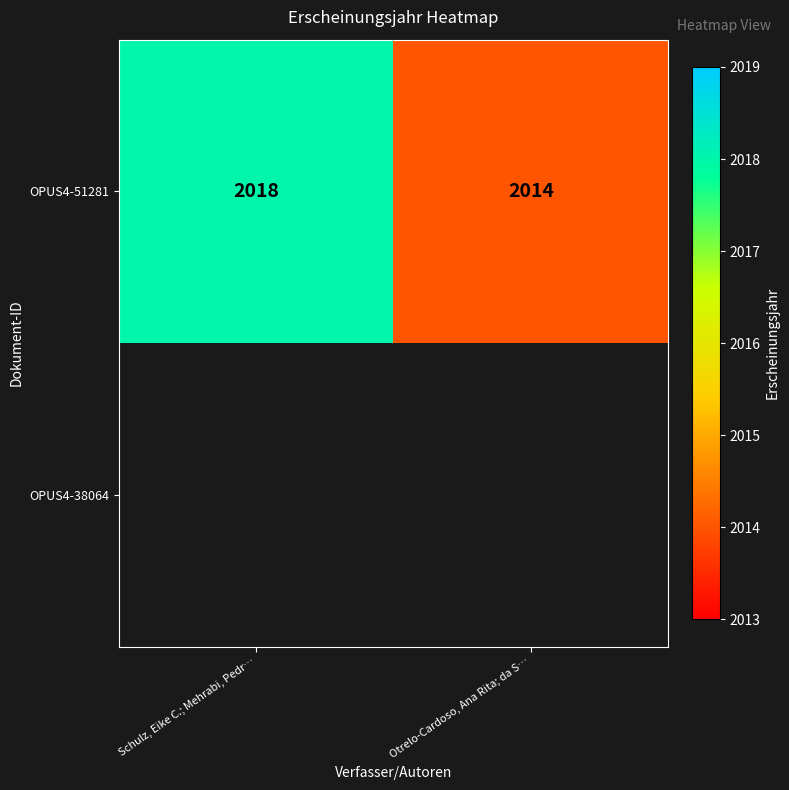

List the labels in order of OPUS4-51281 value, smallest first.

Otrelo-Cardoso, Ana Rita; da S…, Schulz, Eike C.; Mehrabi, Pedr…